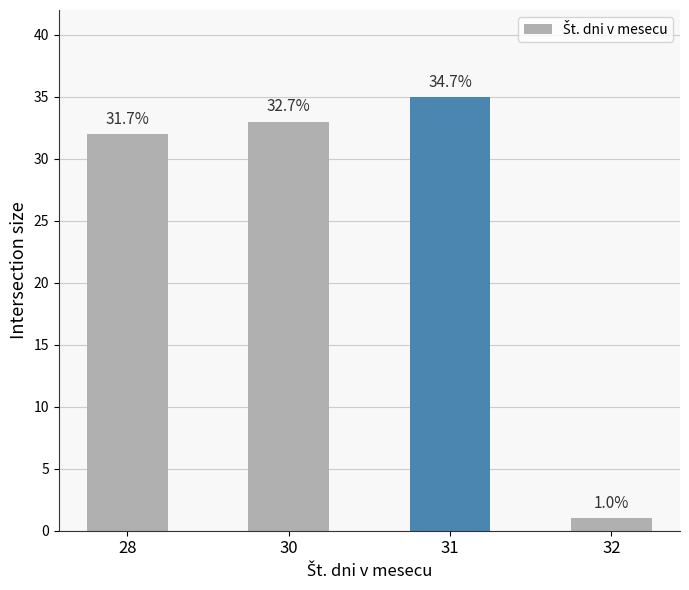

Reading left to right, extract all data points from this chart.

32	33	35	1